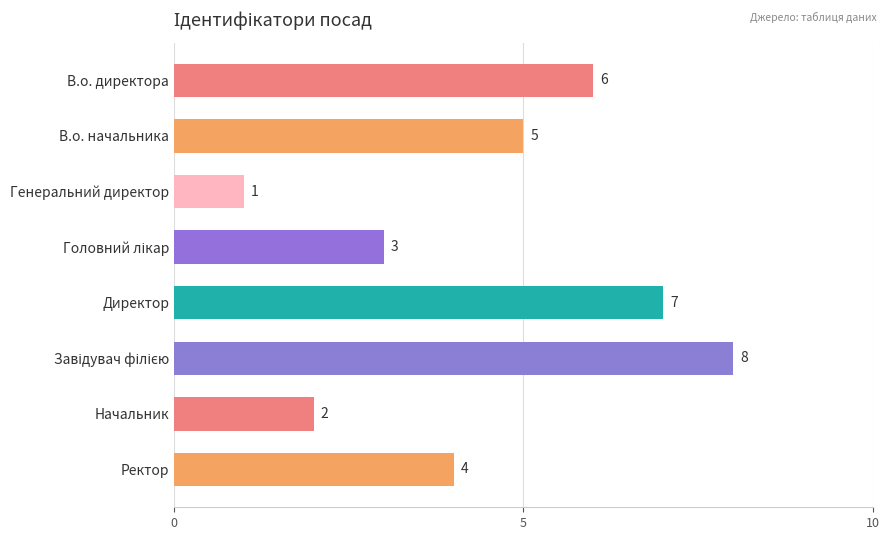

Does the chart contain any negative values?

No